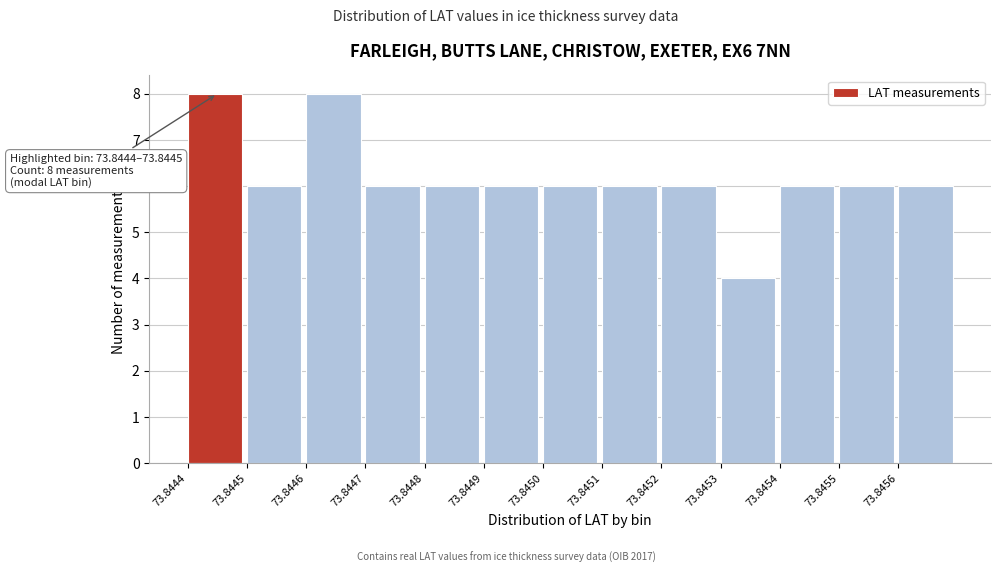

Reading left to right, extract all data points from this chart.

73.8444=8	73.8445=6	73.8446=8	73.8447=6	73.8448=6	73.8449=6	73.8450=6	73.8451=6	73.8452=6	73.8453=4	73.8454=6	73.8455=6	73.8456=6